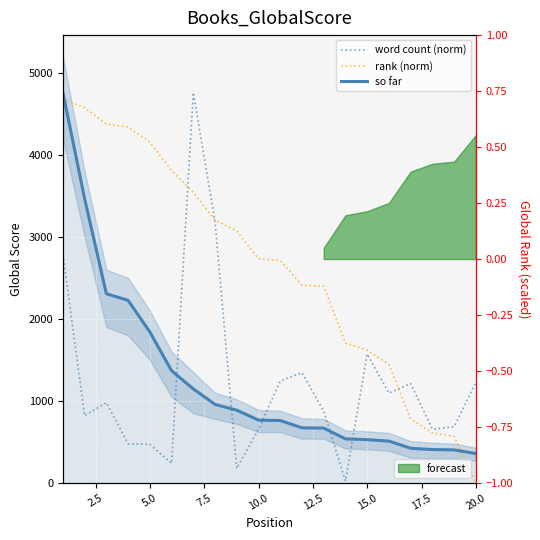

True or false: word count (norm) and rank (norm) intersect in this chart.

True